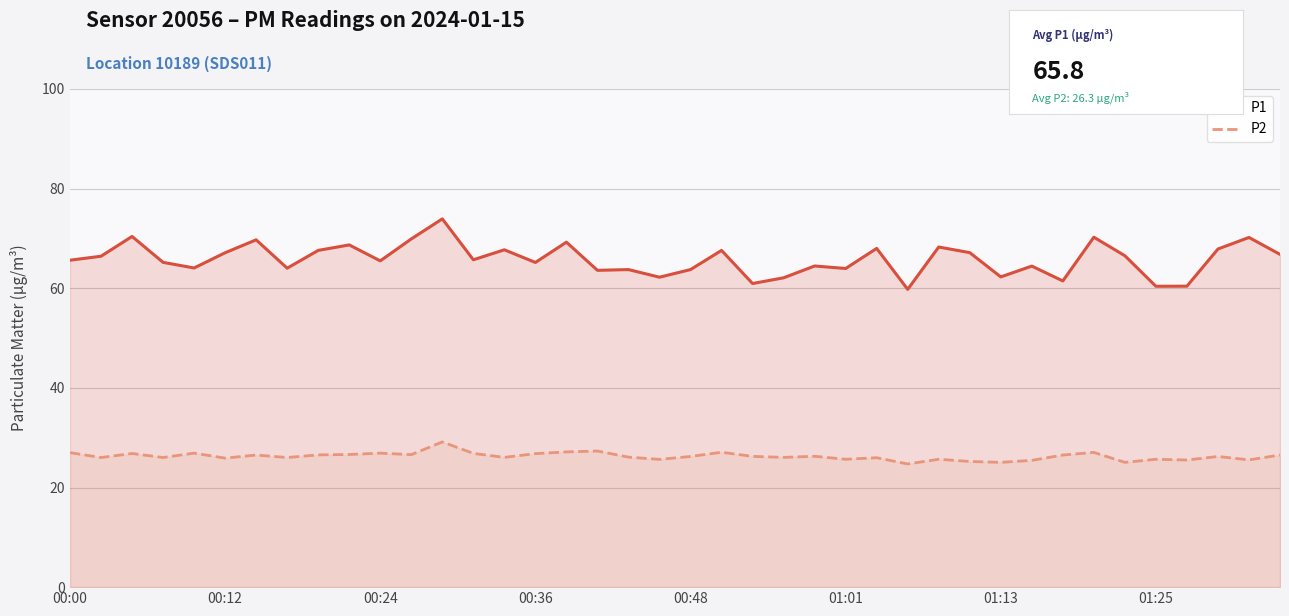

Which series has the widest spread of values?

P1